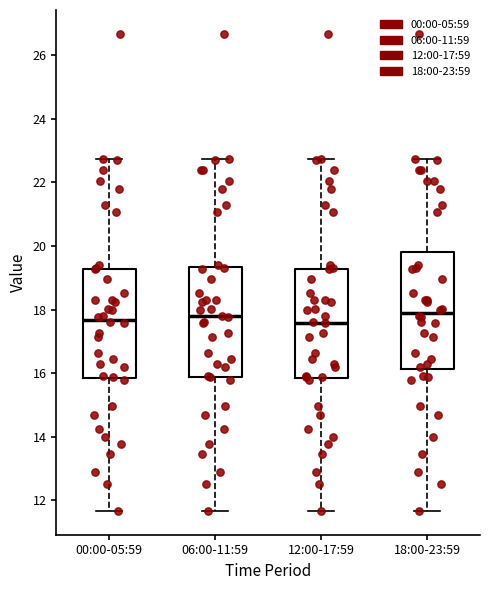

Reading left to right, read every box against the y-axis: the position of its median line, the range the box covers, and the ends of its whiskers. The values are not printed on the chart, so give them approximately, as read against the axis.

00:00-05:59: median 17.6, box 15.8 to 19.2, whiskers 11.6 to 22.8
06:00-11:59: median 17.8, box 15.8 to 19.4, whiskers 11.6 to 22.8
12:00-17:59: median 17.6, box 15.8 to 19.2, whiskers 11.6 to 22.8
18:00-23:59: median 18.0, box 16.2 to 19.8, whiskers 11.6 to 22.8